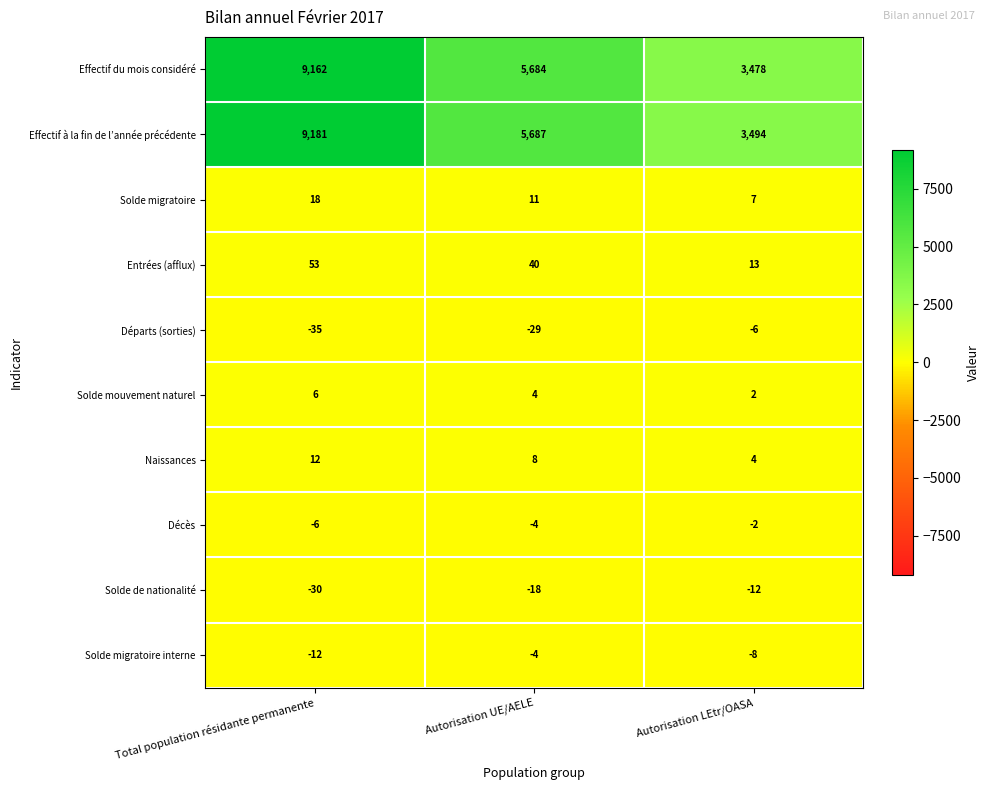

Which series has the largest total across all categories?

Effectif à la fin de l’année précédente